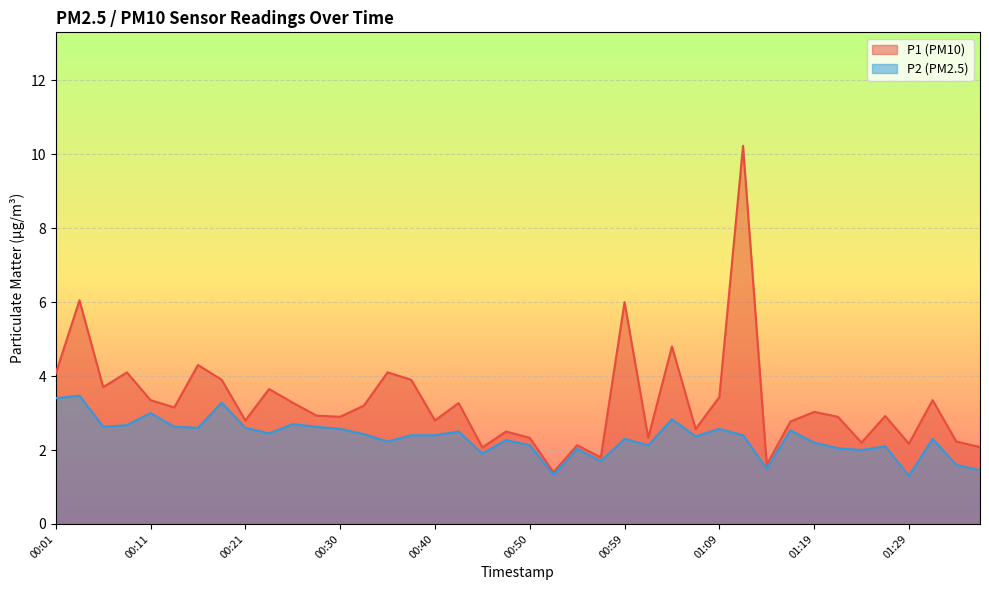

At how many categories does at least one series exceed 8?

1